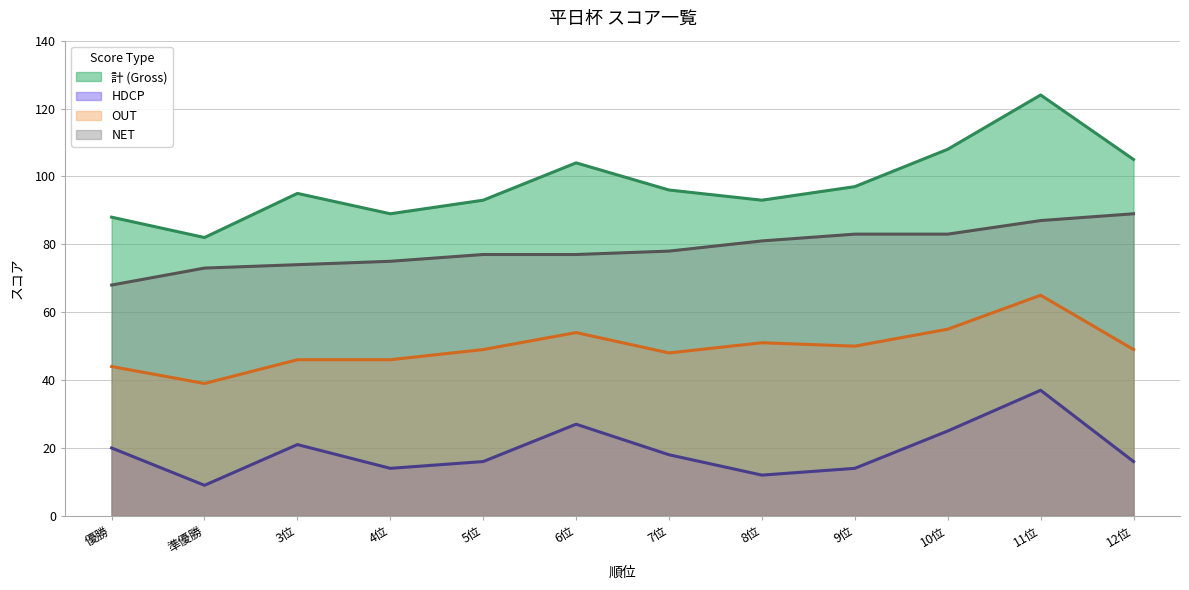

The value of NET at 9位 is 142. True or false?

False